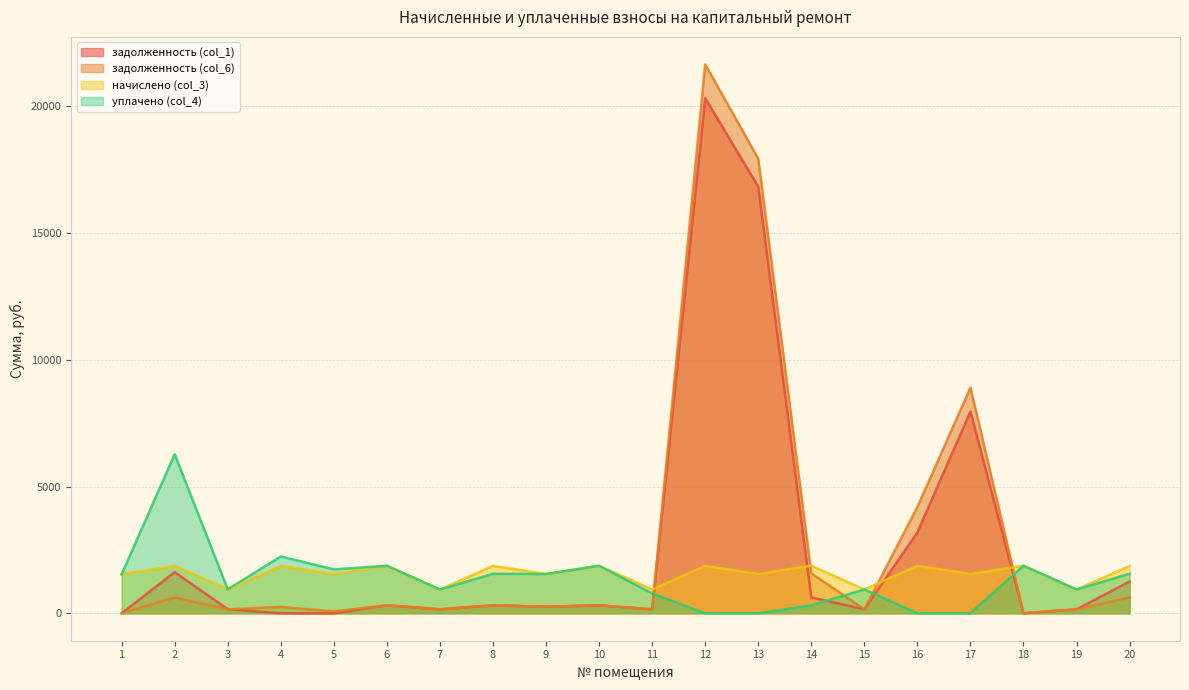

True or false: уплачено (col_4) has a value of 350.3 at 11.

False